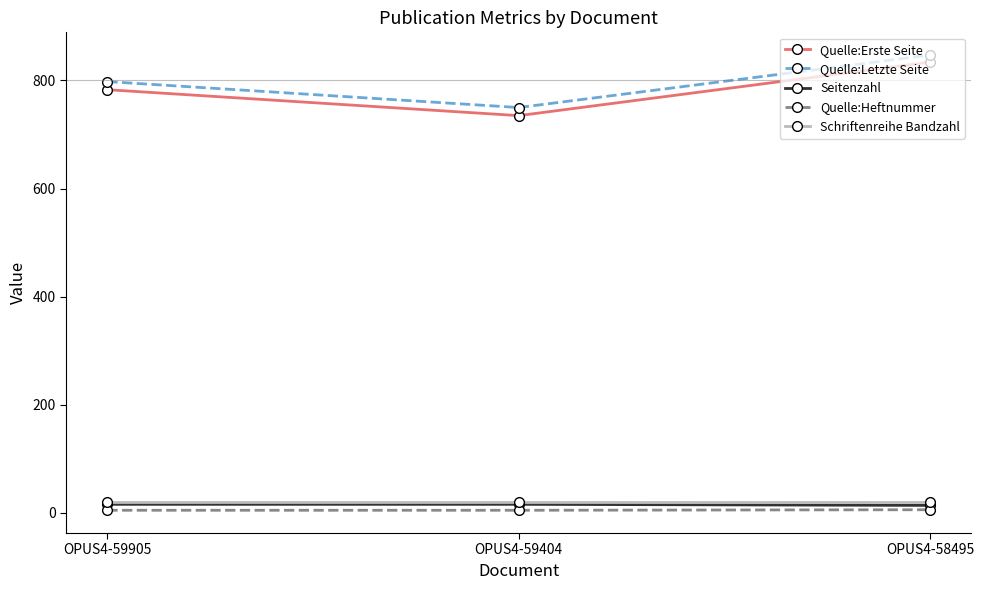

What is the lowest value of the Quelle:Erste Seite series?

735